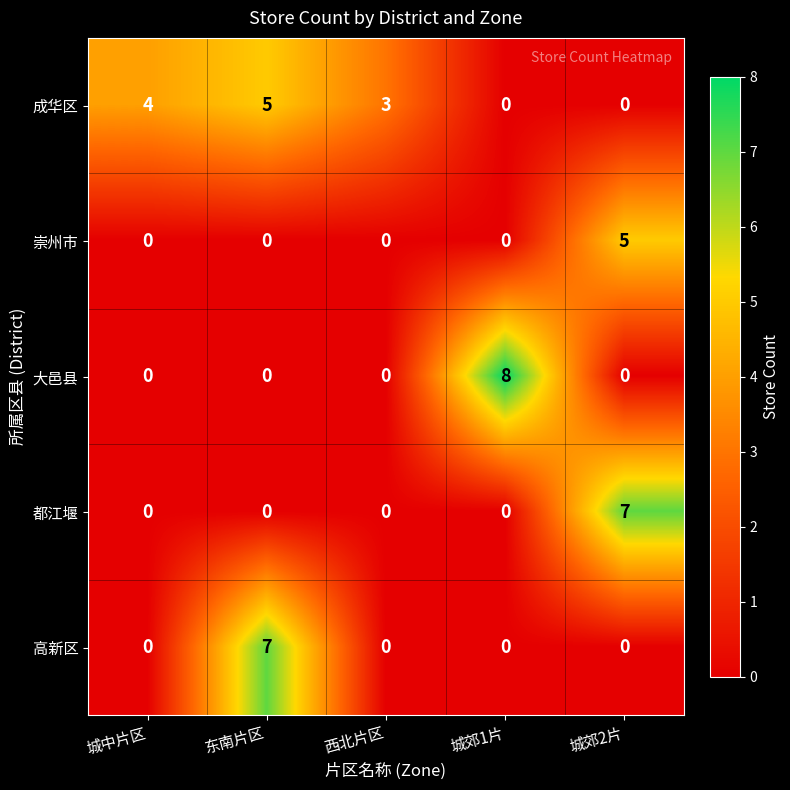

Reading right to left, list all the values displayed in this chart.

成华区: 0	0	3	5	4
崇州市: 5	0	0	0	0
大邑县: 0	8	0	0	0
都江堰: 7	0	0	0	0
高新区: 0	0	0	7	0